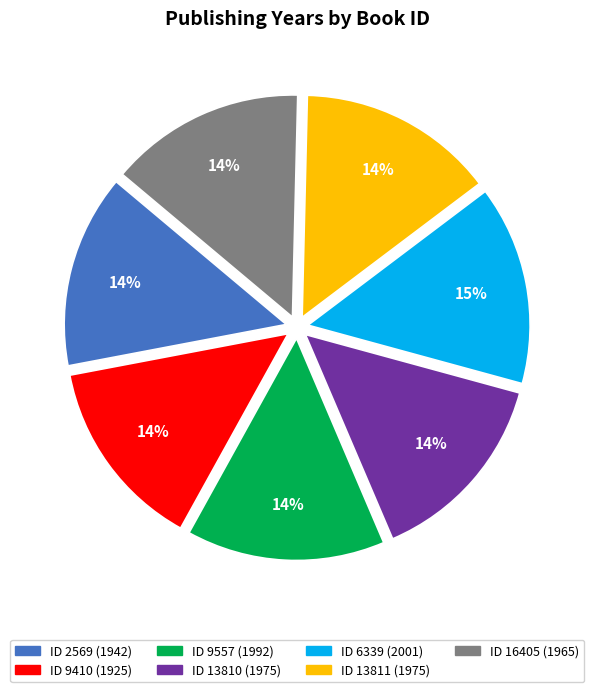

To the nearest percent, what is the average slice percentage?

14%